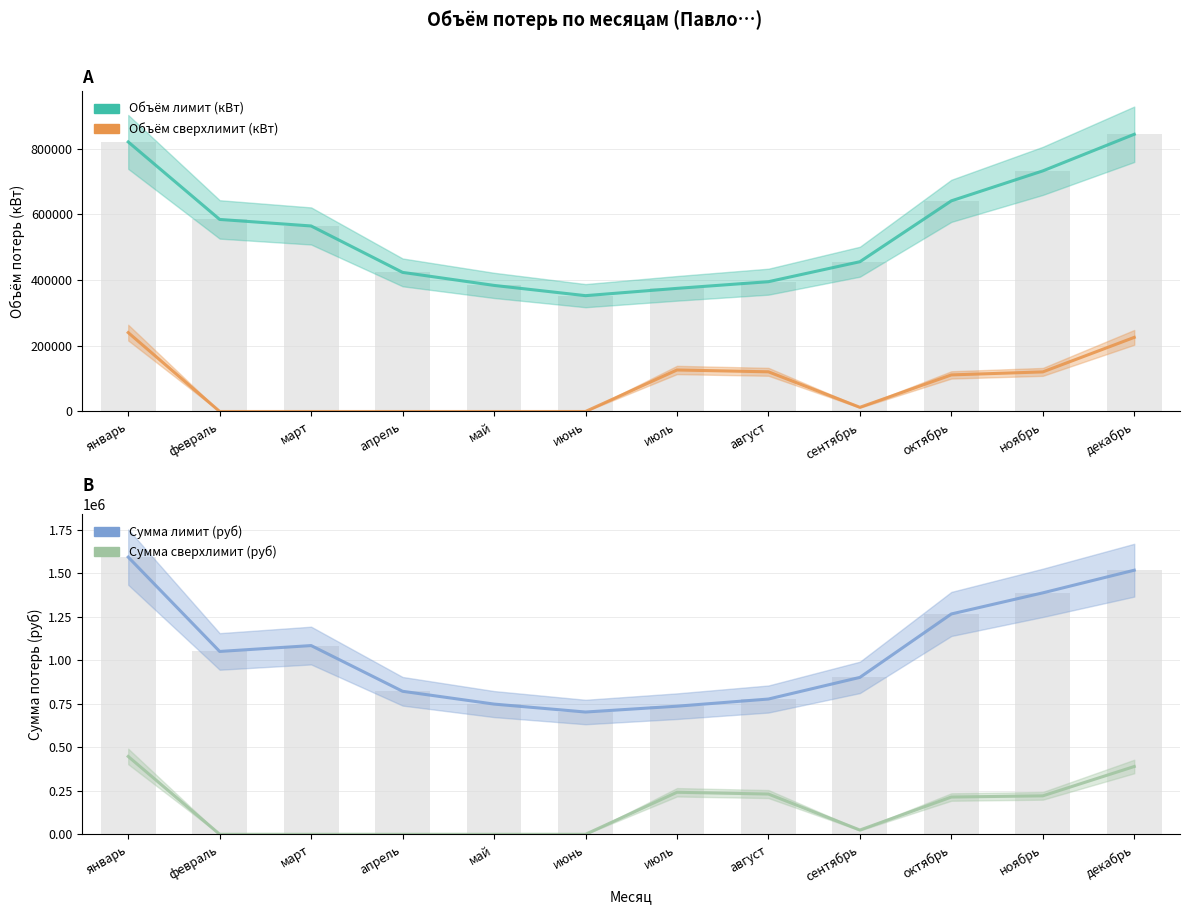

Reading left to right, what are all the values shown in this chart?

Объём лимит (кВт): 820800.0	584796.0	564876.0	423554.0	383900.0	352682.0	374900.0	395200.0	456000.0	641400.0	732600.0	844100.0
Объём сверхлимит (кВт): 240182.0	0.0	0.0	0.0	0.0	0.0	126367.0	120803.0	12721.0	111373.0	120543.0	225643.0
Сумма лимит (руб): 1592269.9	1050322.9	1084059.2	821478.7	747944.7	702366.2	735816.2	777030.4	901284.0	1265636.1	1386907.0	1516974.3
Сумма сверхлимит (руб): 447163.6	0.0	0.0	0.0	0.0	0.0	241414.0	231250.8	24497.7	214082.3	220943.3	389441.8